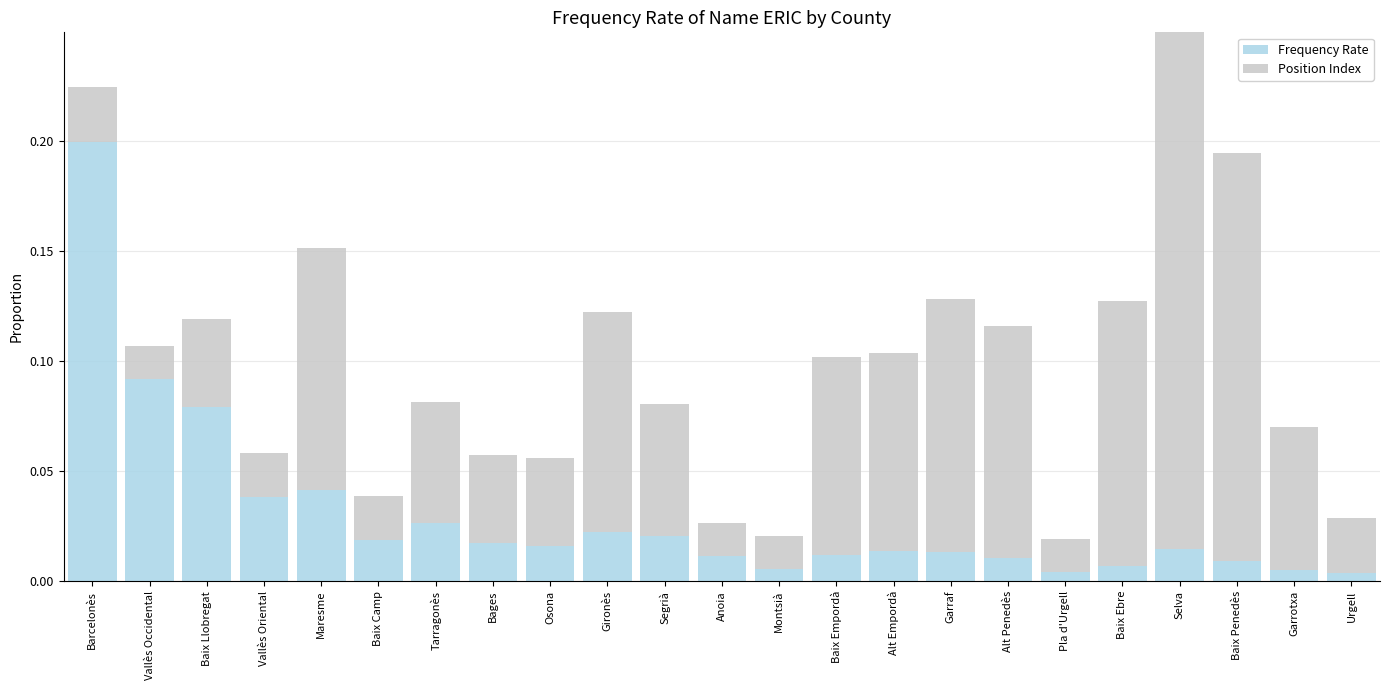

Which category has the lowest value across all series?

Urgell